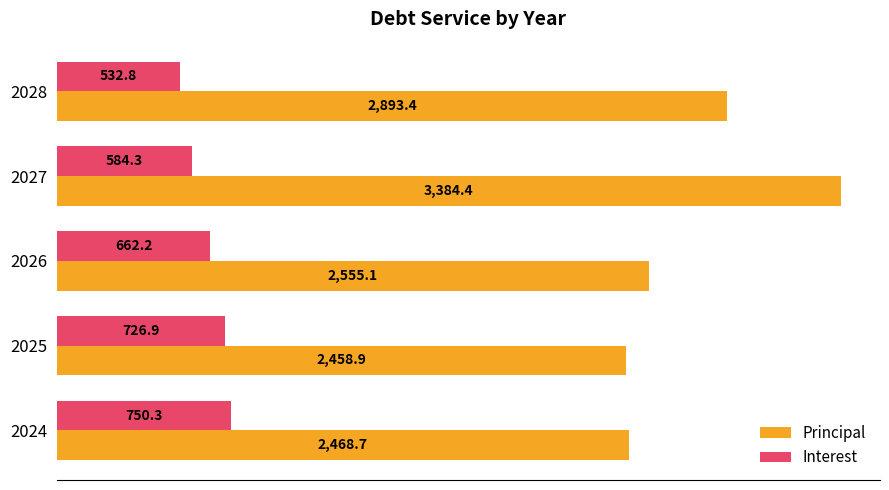

True or false: Interest has a value of 532.8 at 2028.

True